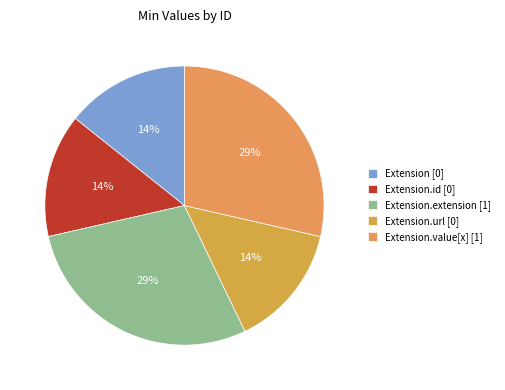

What is the largest slice in the pie chart?

Extension.extension